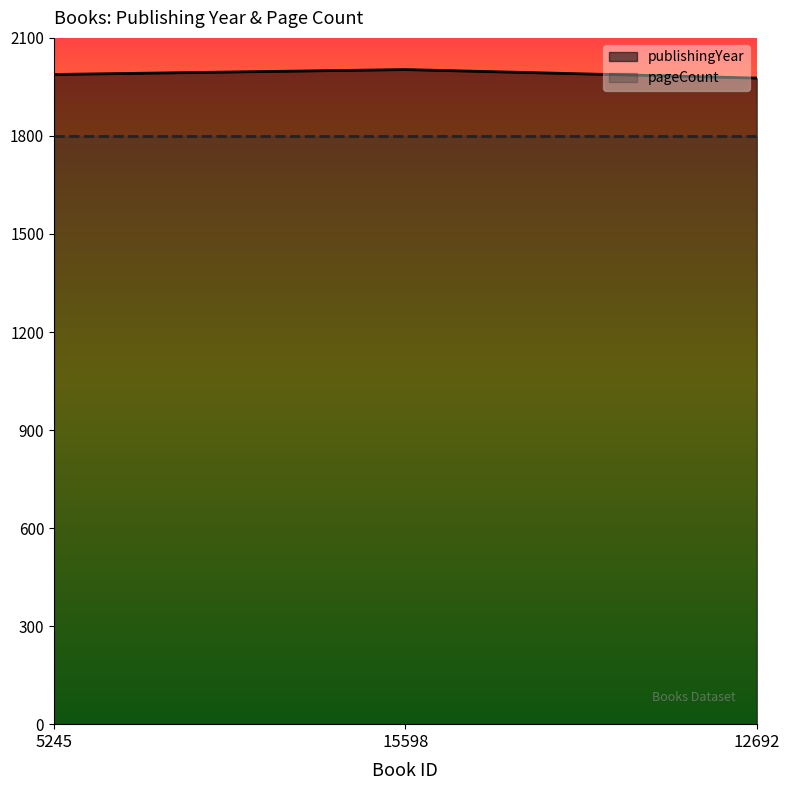

Reading left to right, what are all the values shown in this chart?

1988	2003	1977